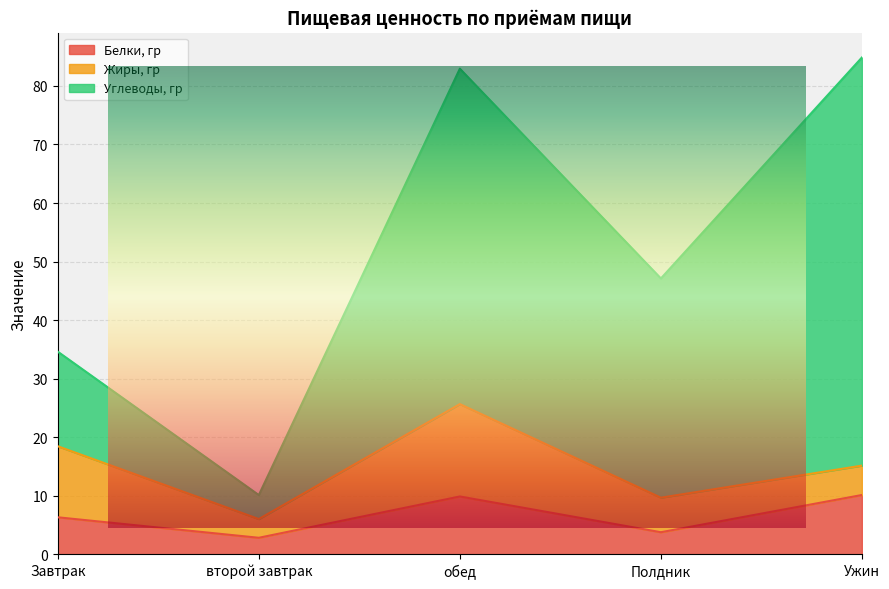

What is the total value across all series at Полдник?

47.1